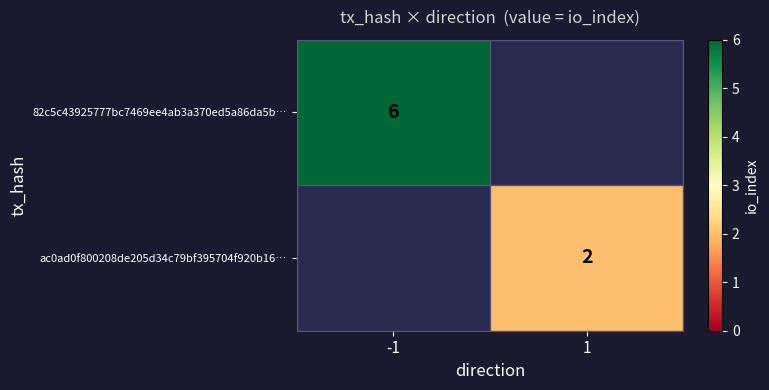

Which label corresponds to the largest value in the chart?

-1